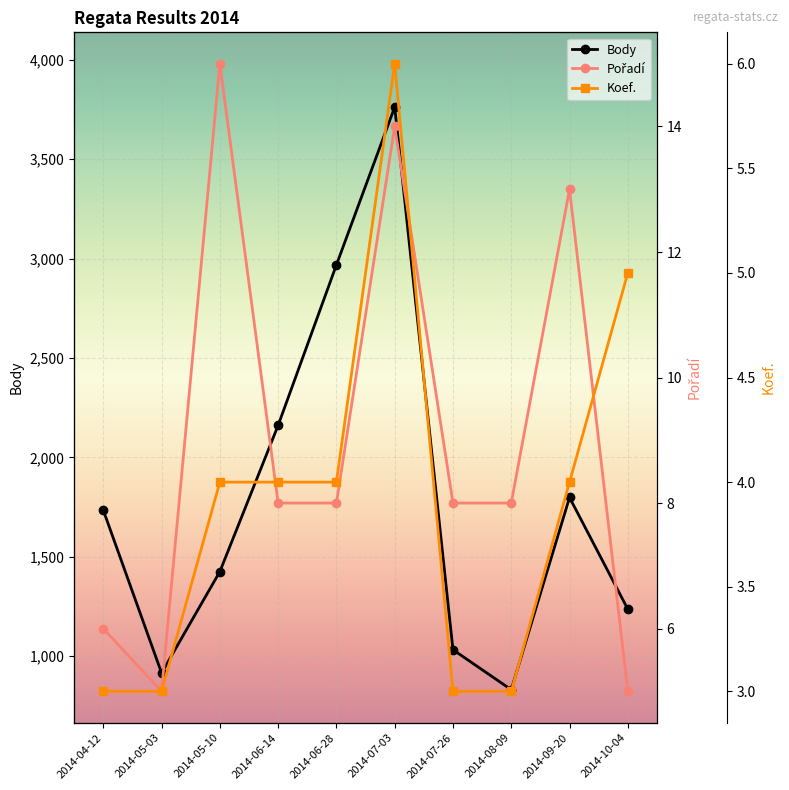

What is the average value of the Body series?

1786